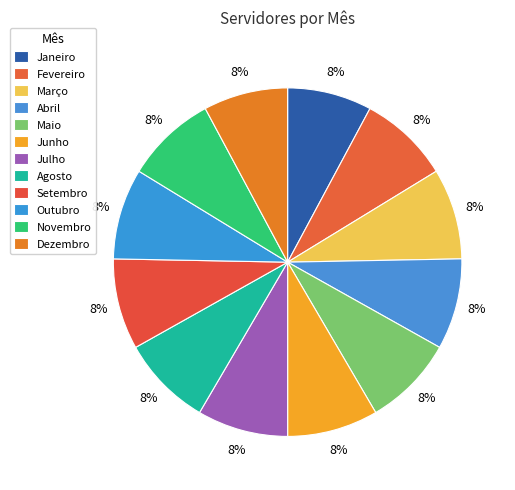

Count the number of slices in the pie.

12